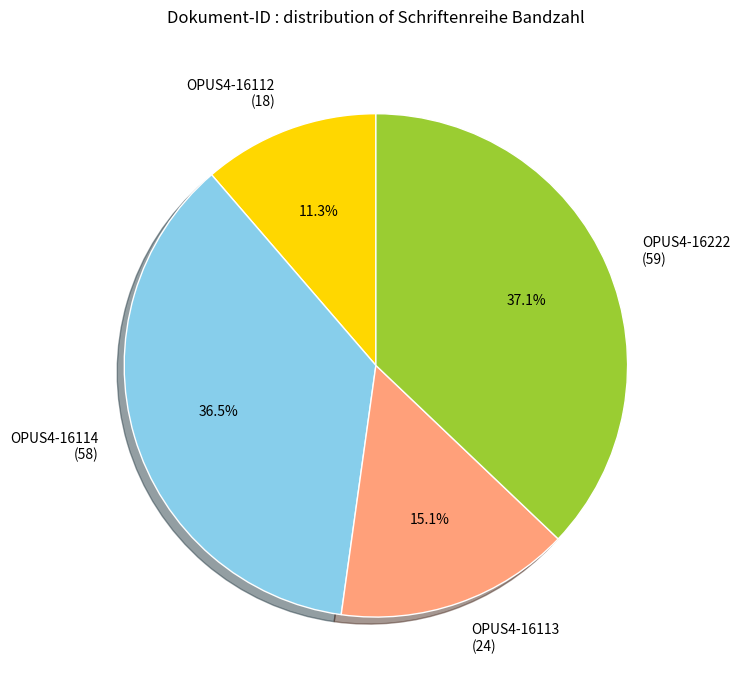

Combined, what portion of the pie is OPUS4-16113 and OPUS4-16222?

52.2%